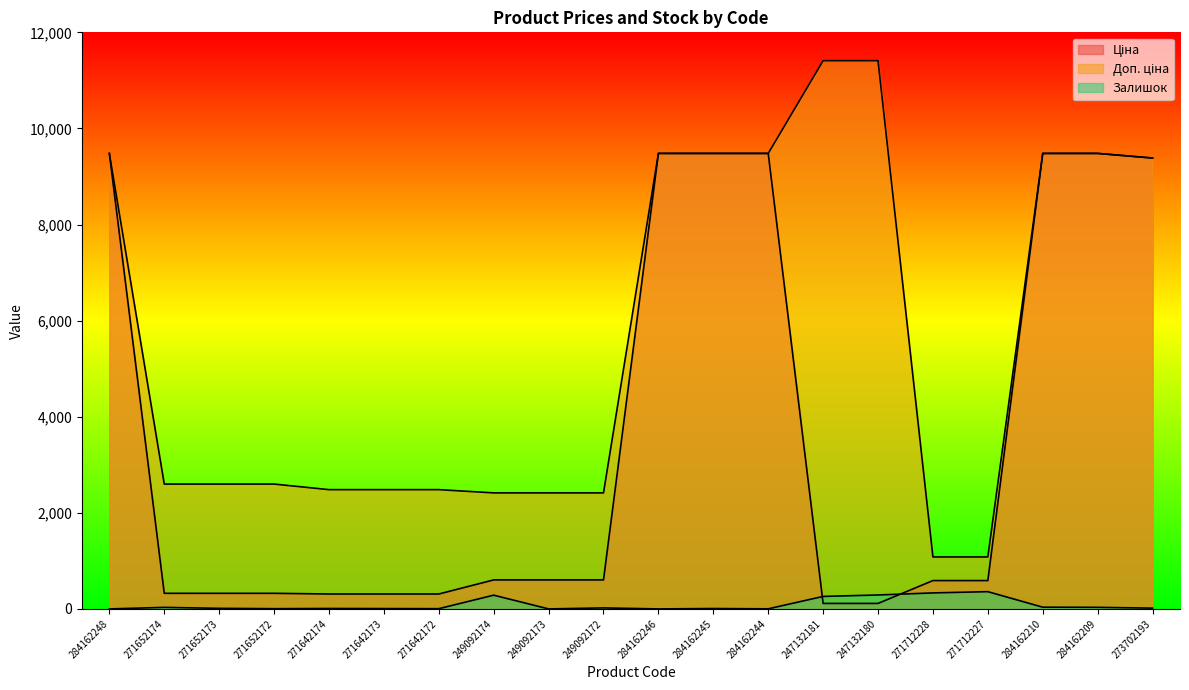

At which category does the chart reach its minimum across all series?

284162248